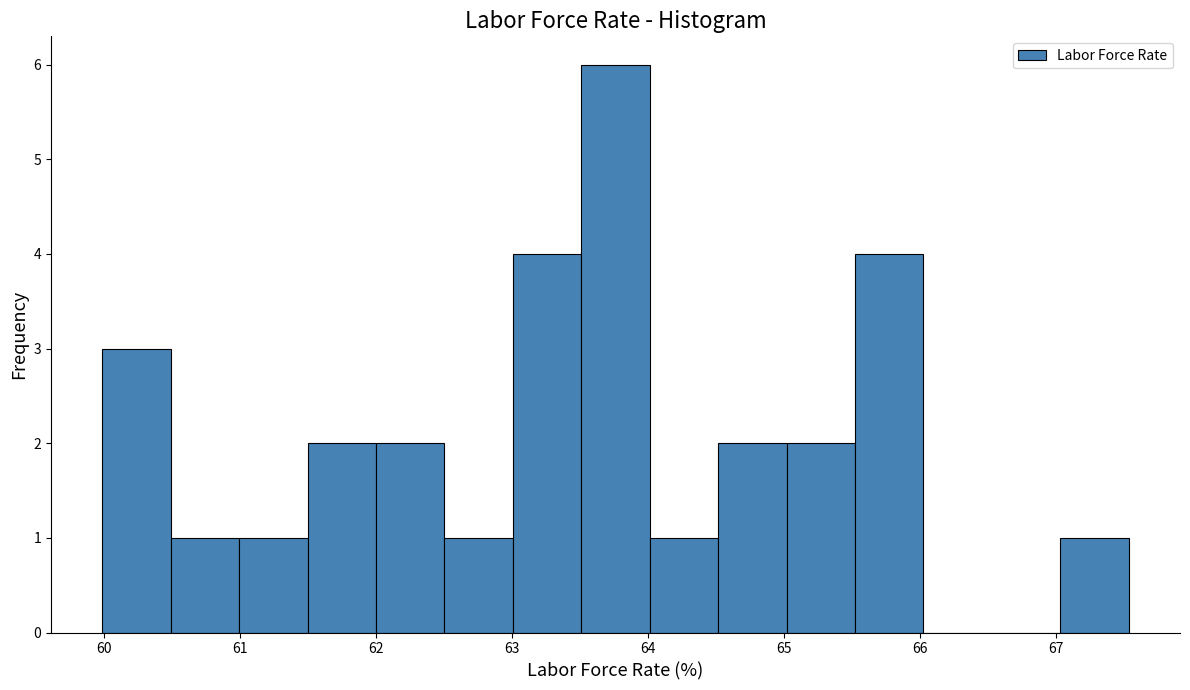

Reading left to right, list every bar in this chart as the range it spans on the x-axis followed by its height. Neither the bar edges nor the heights are printed on the chart, so give them approximately, as read against the axes.

60.0 to 60.5: 3
60.5 to 61.0: 1
61.0 to 61.5: 1
61.5 to 62.0: 2
62.0 to 62.5: 2
62.5 to 63.0: 1
63.0 to 63.5: 4
63.5 to 64.0: 6
64.0 to 64.5: 1
64.5 to 65.0: 2
65.0 to 65.5: 2
65.5 to 66.0: 4
66.0 to 66.5: 0
66.5 to 67.0: 0
67.0 to 67.5: 1